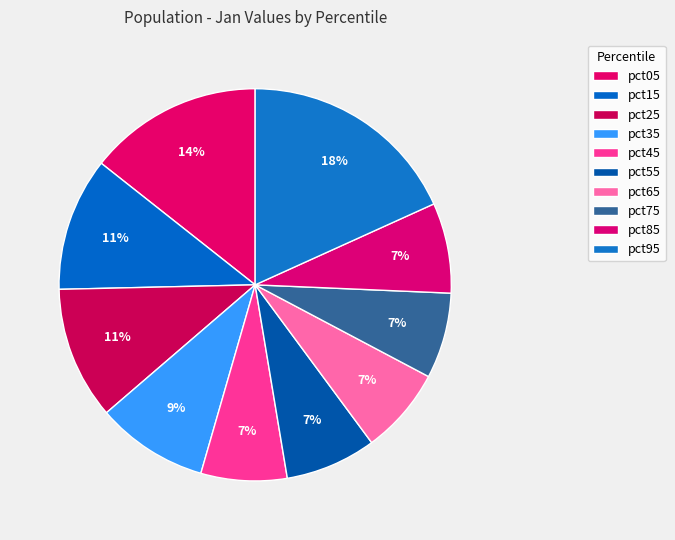

How many slices are in this pie chart?

10